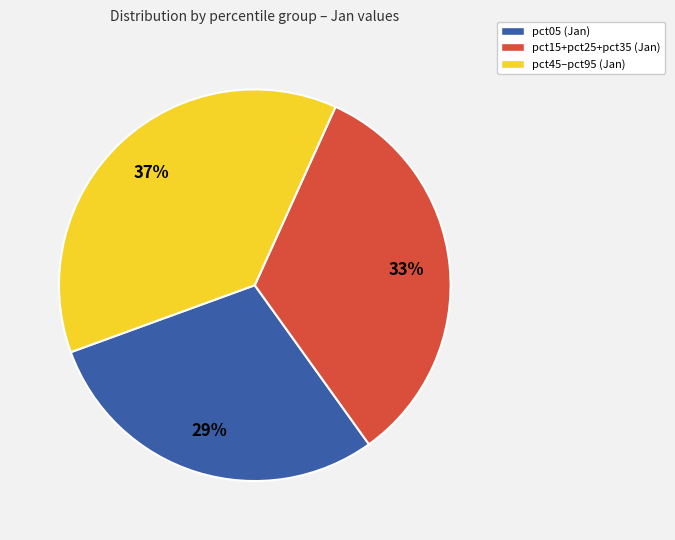

To the nearest percent, what is the average slice percentage?

33%